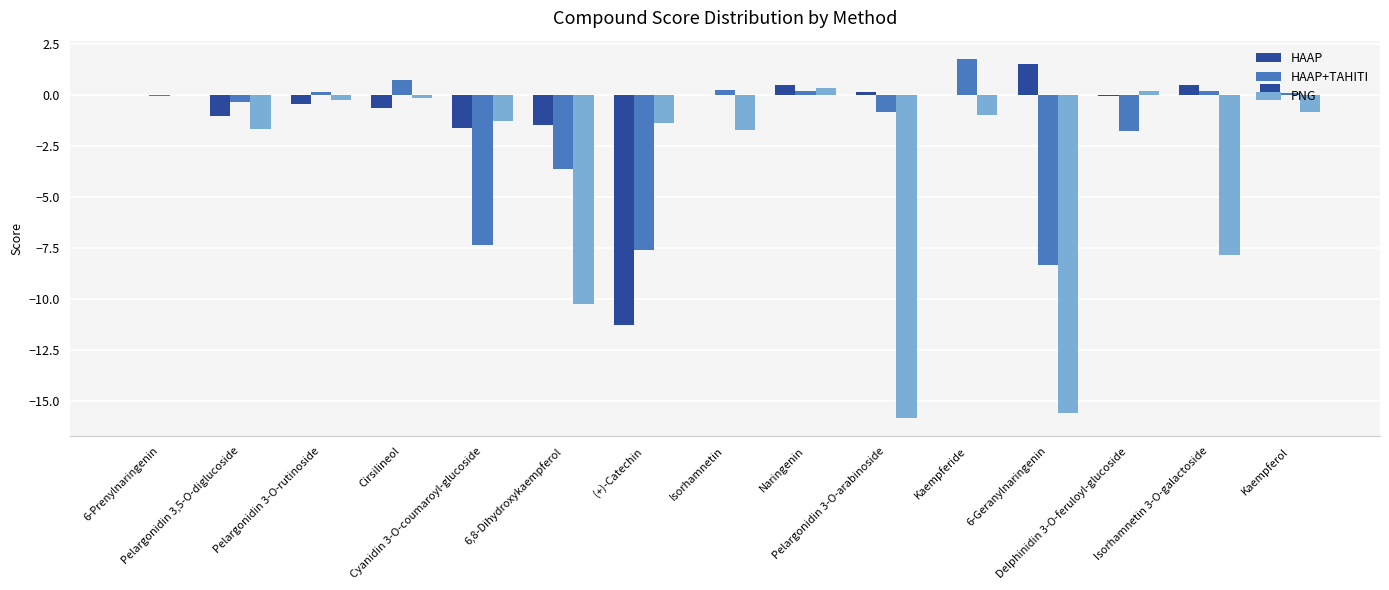

Are the bars grouped side by side (vs. stacked)?

Yes